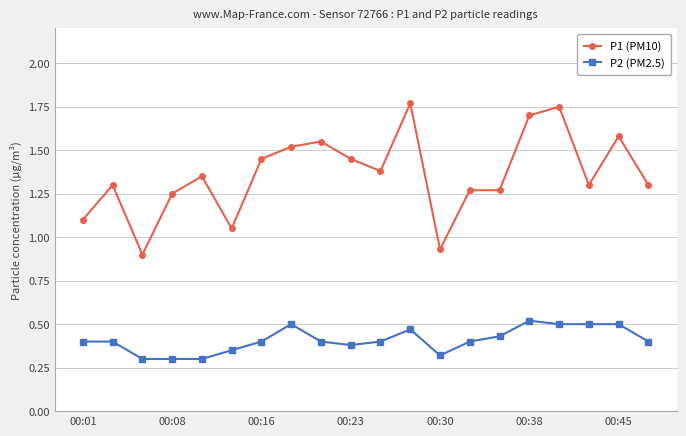

What are all the series names shown in the legend?

P1 (PM10), P2 (PM2.5)